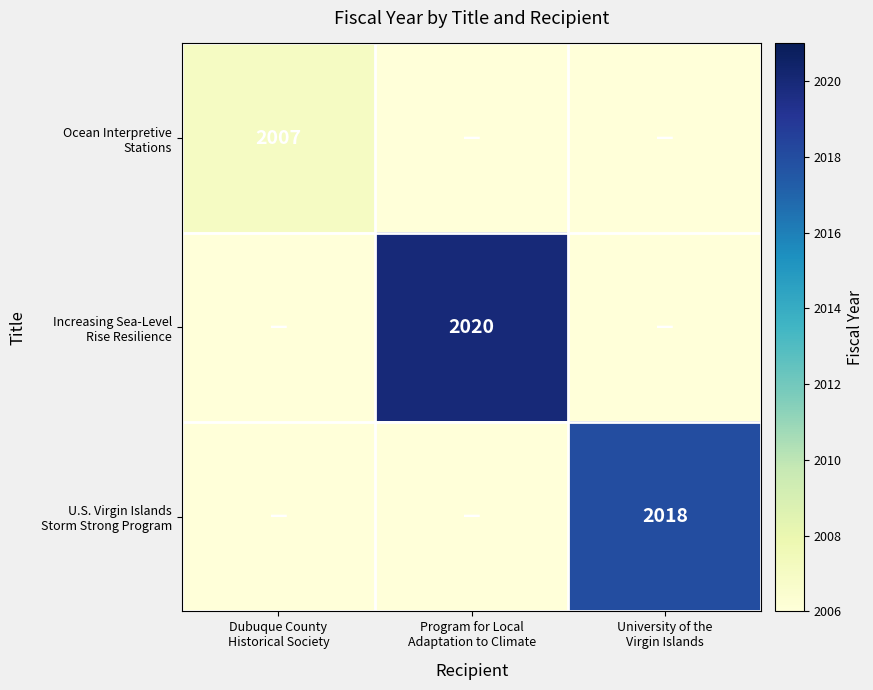

How many positive values does the Ocean Interpretive Stations series have?

1